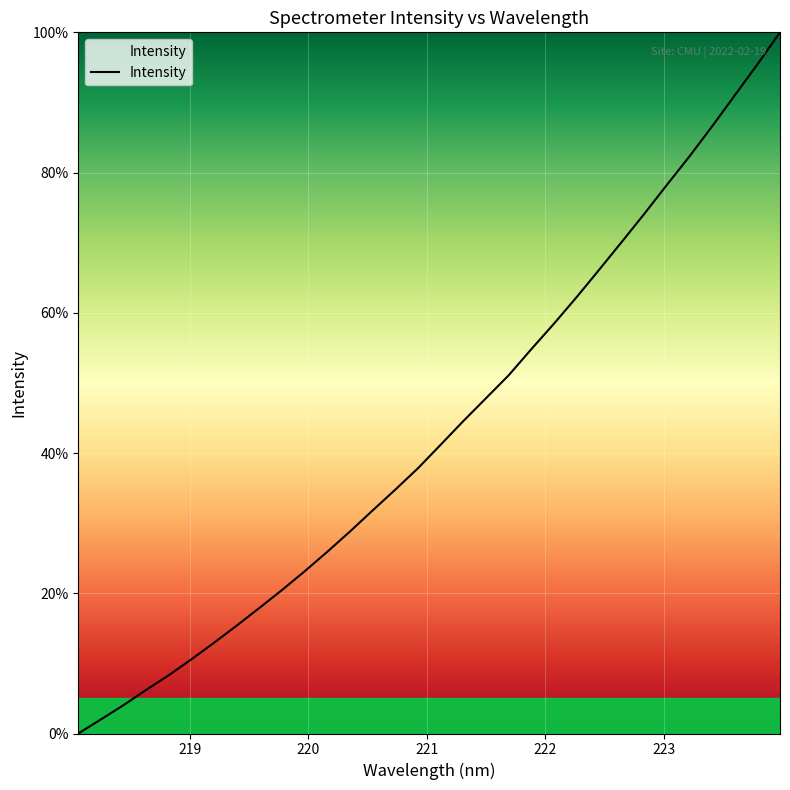

What is the maximum value shown in the chart?

100.0